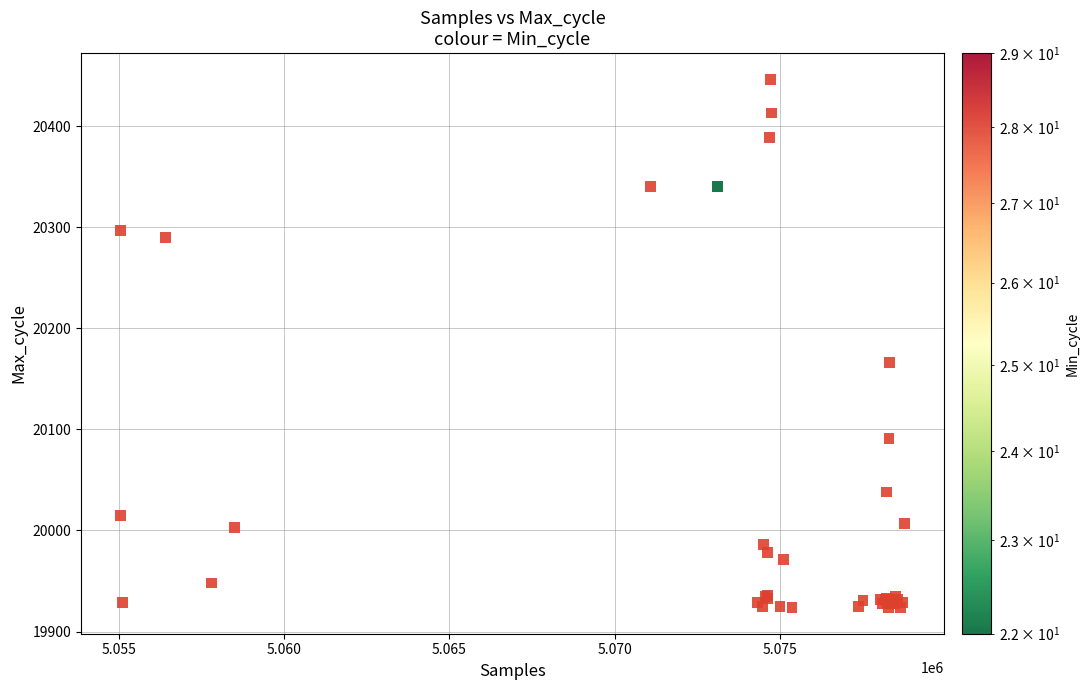

What Y value in the scatter plot is closest to 20185?

20166